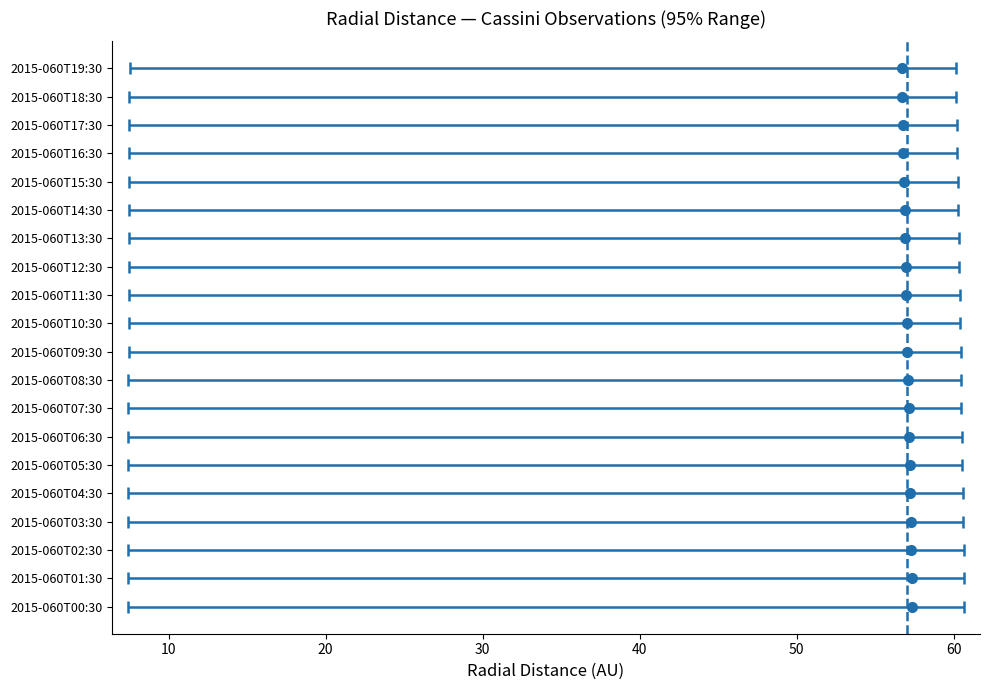

Which series has the largest total across all categories?

center